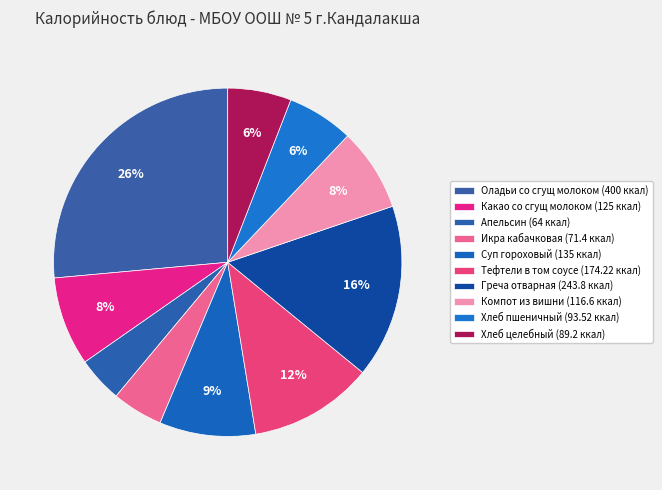

Count the number of slices in the pie.

10